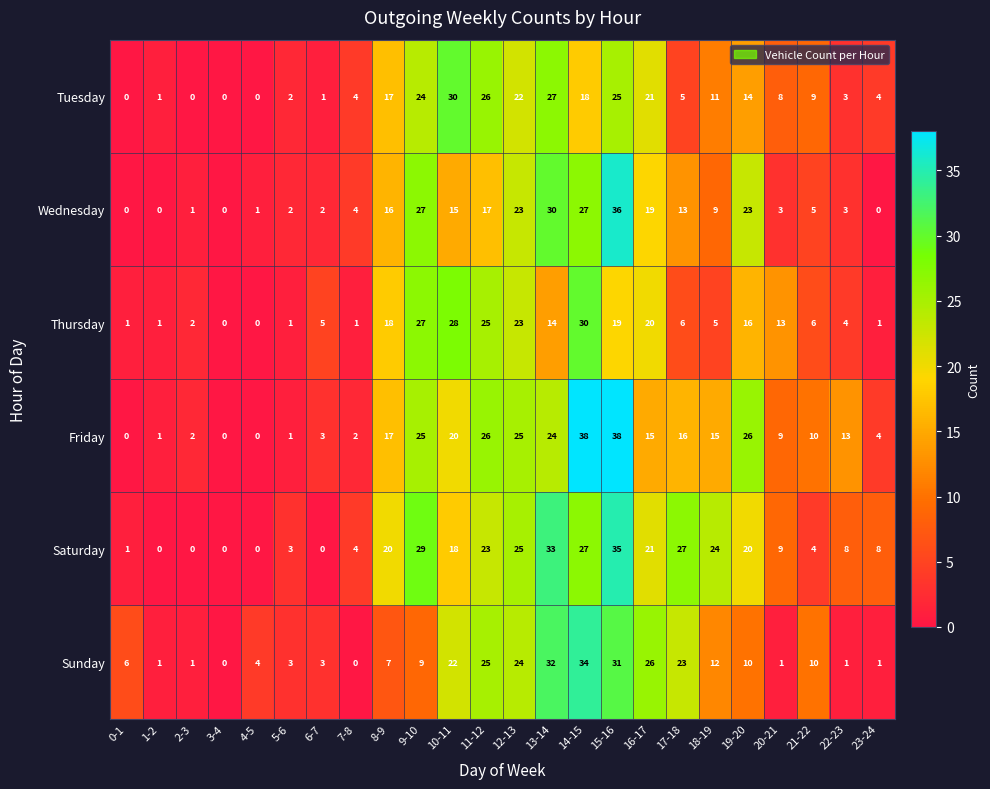

Is the value of Tuesday at 22-23 greater than the value of Thursday at 17-18?

No